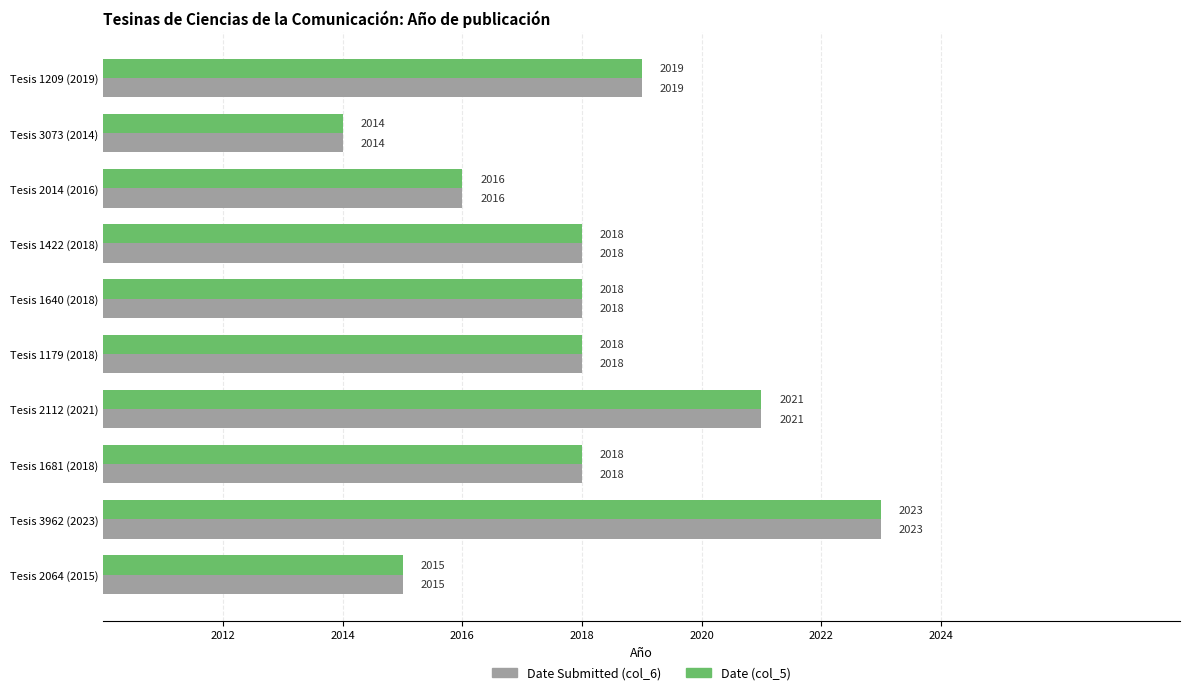

What is the difference between the second highest and second lowest values in the Date (col_5) series?

6